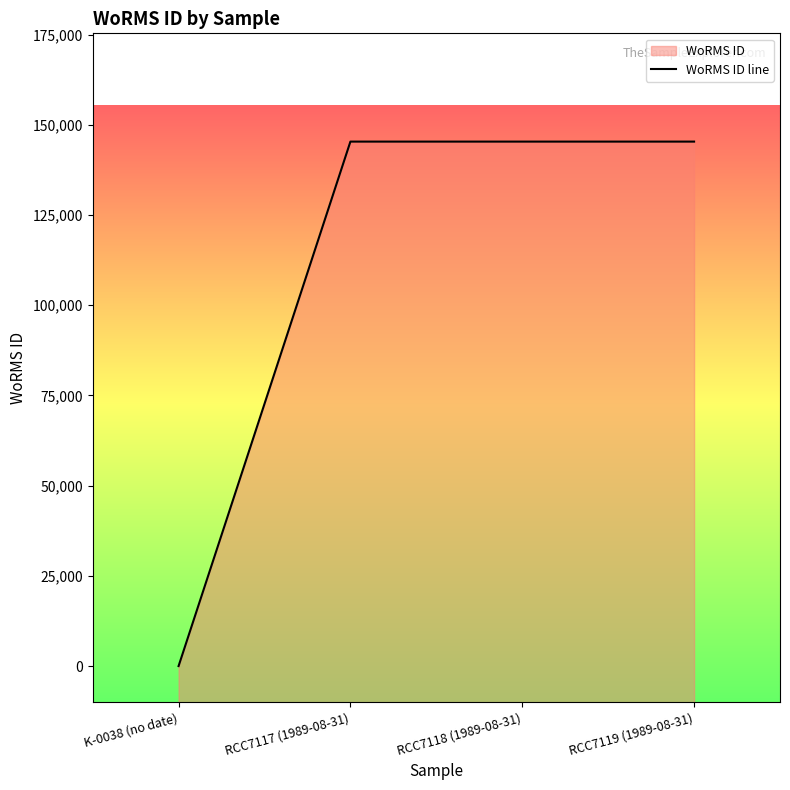

Approximately how many times larger is the value at RCC7117 (1989-08-31) compared to RCC7119 (1989-08-31)?

1.0